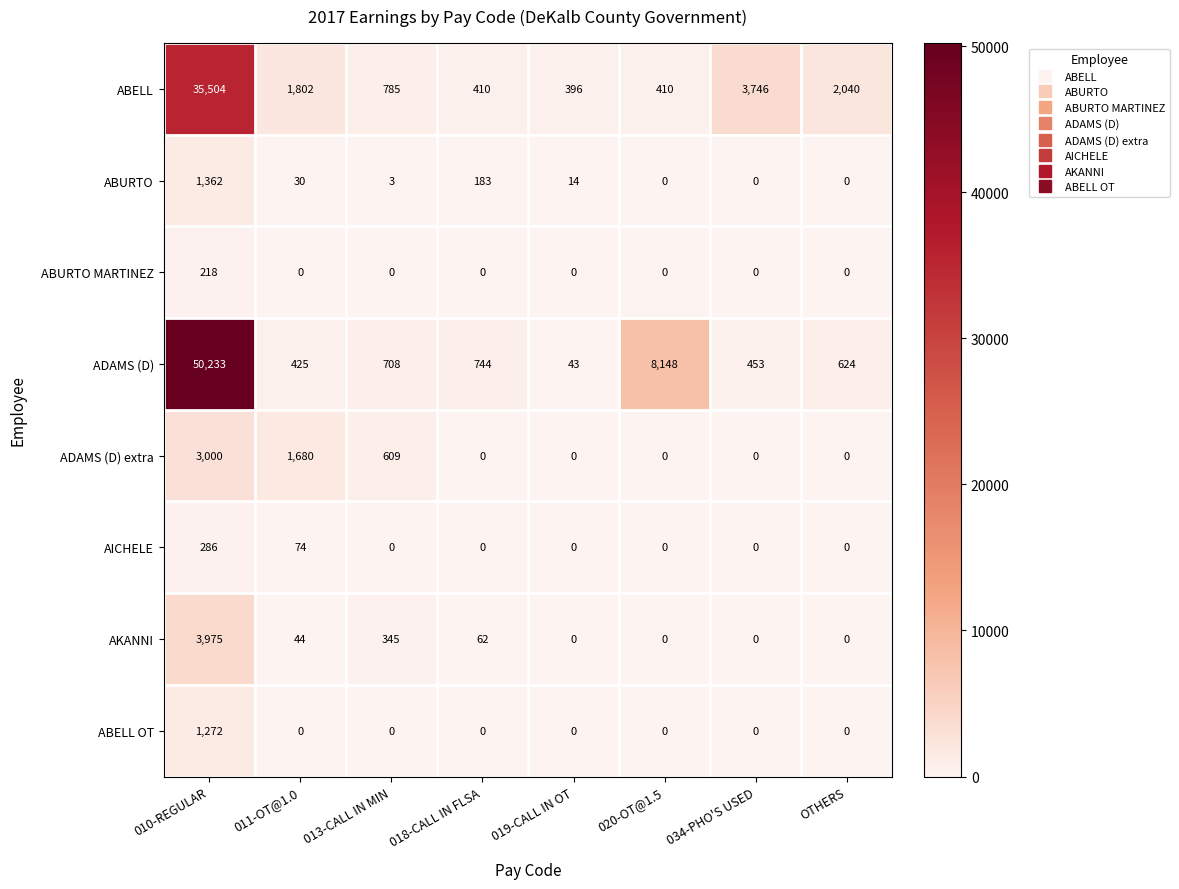

Is it true that AKANNI equals 0 at 034-PHO'S USED?

True